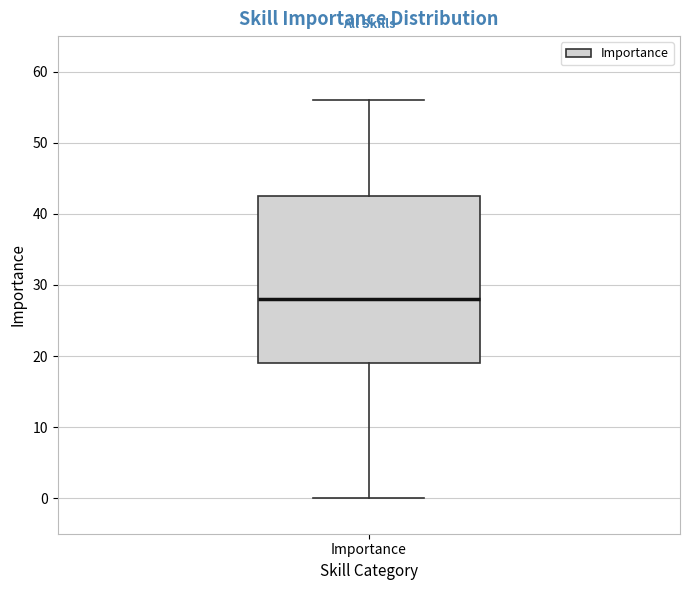

Where does the median line of the box for Importance sit on the y-axis? The values are not printed on the chart, so give them approximately, as read against the axis.

28